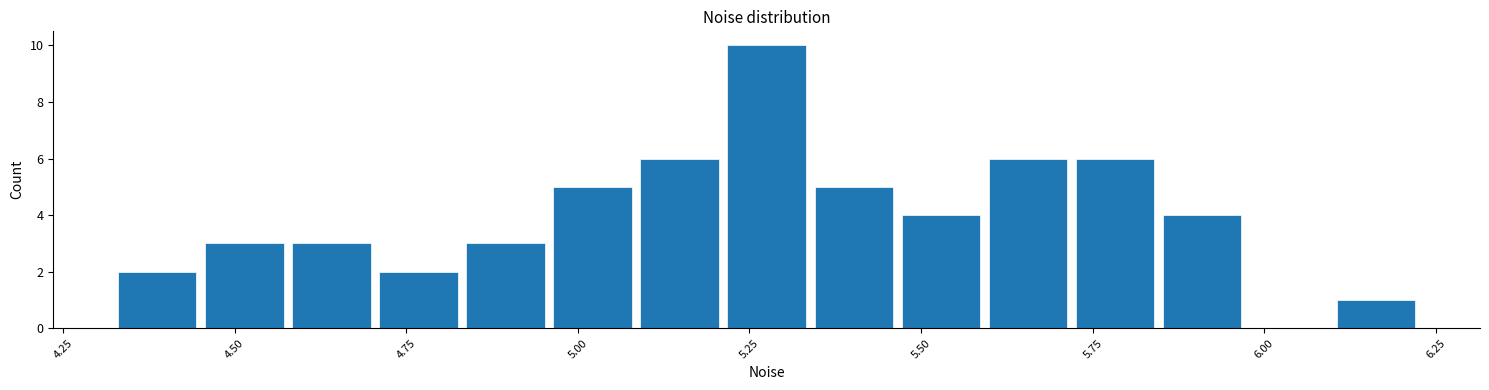

Read against the x-axis, roughly where is the centre of the tallest bar?

5.30